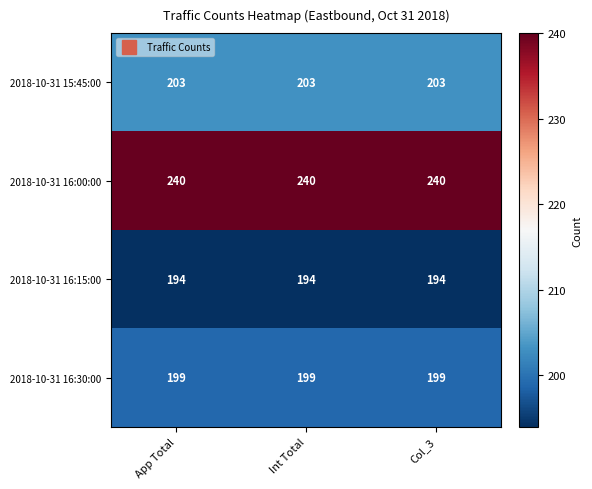

What value does the 2018-10-31 16:00:00 series have at Int Total?

240